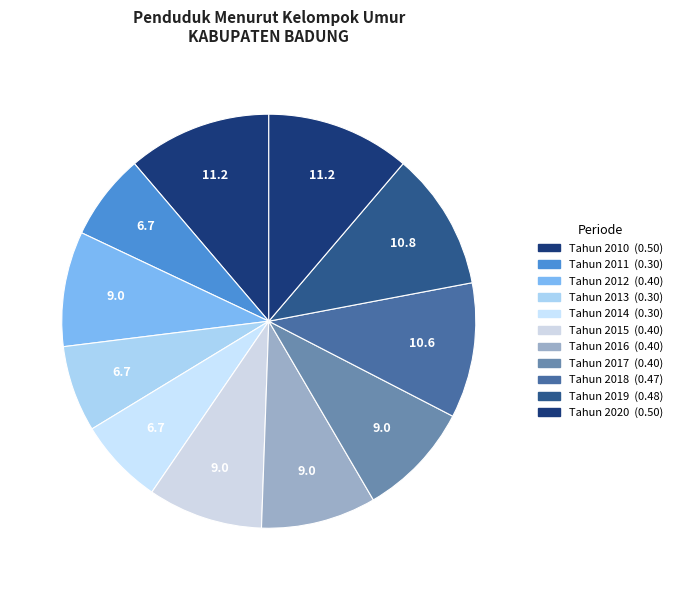

What percentage do Tahun 2015 and Tahun 2018 together represent?

19.6%